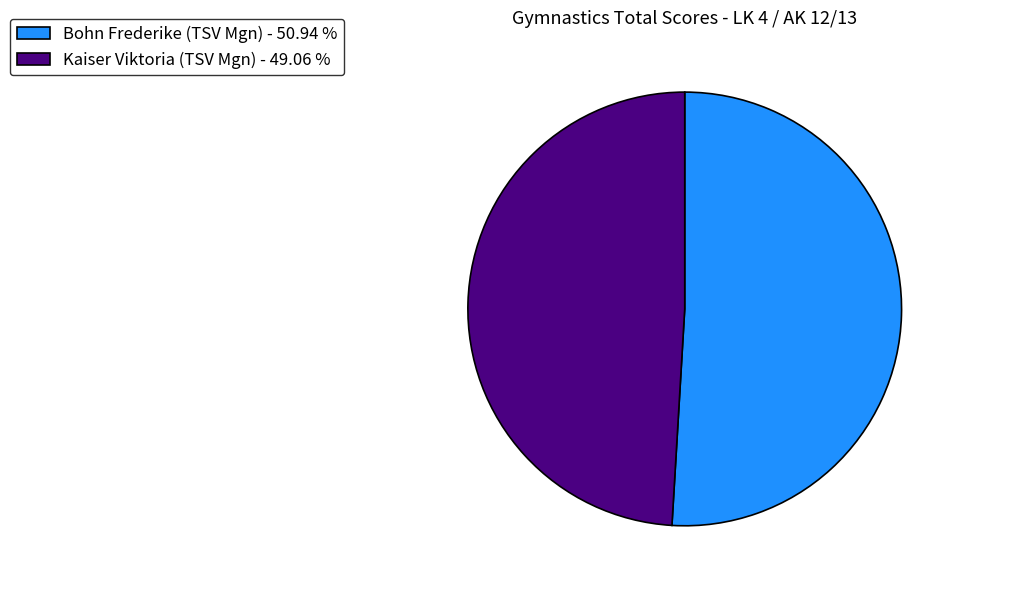

Is there any slice that represents more than half of the pie?

Yes